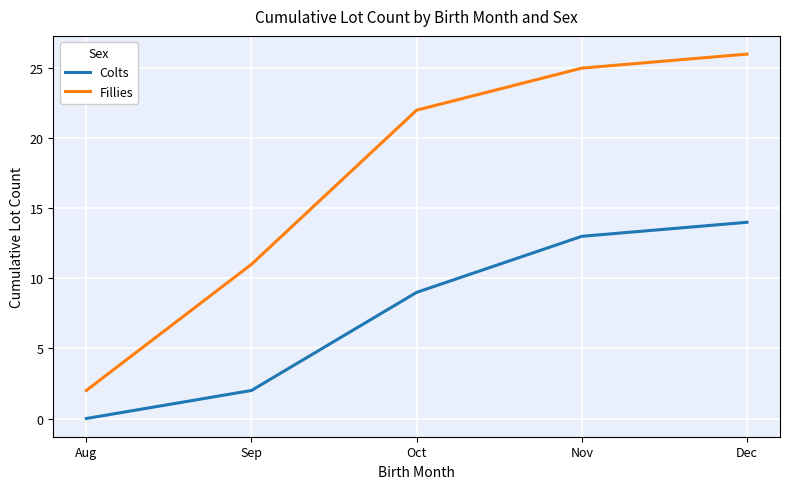

The Fillies series shows 1 at Aug. True or false?

False